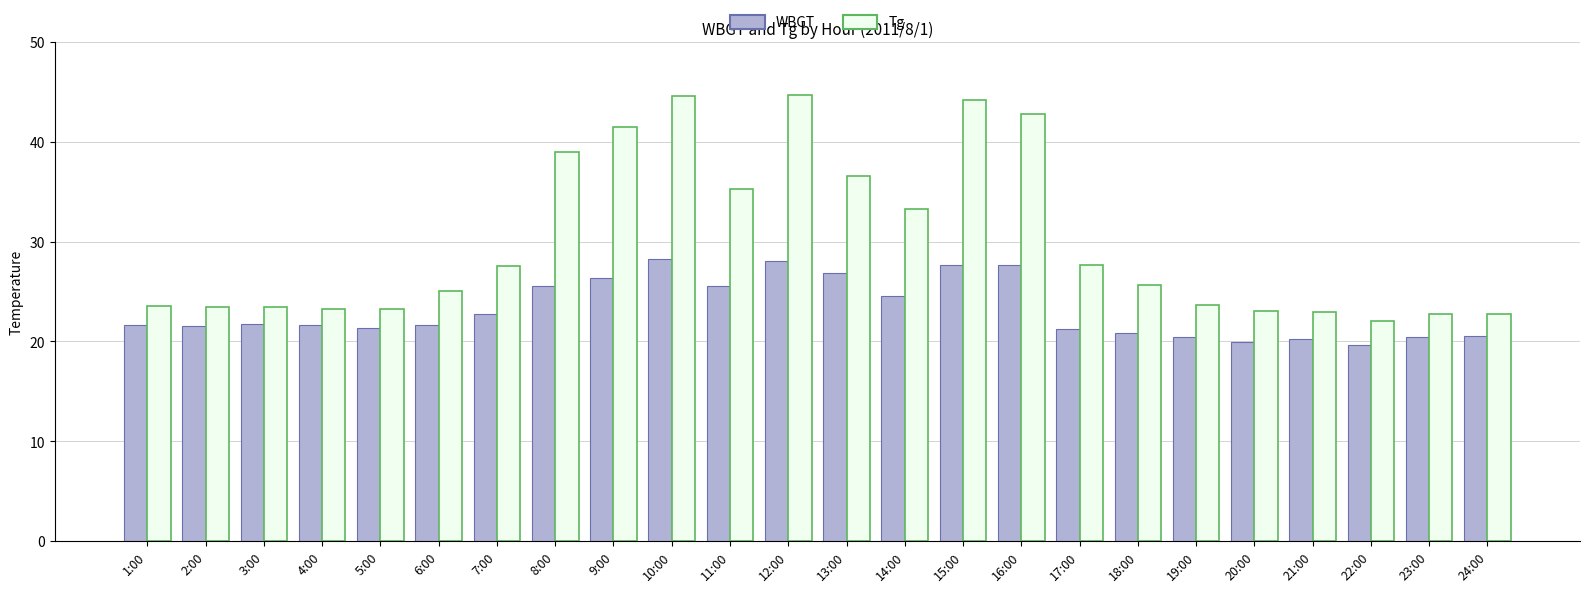

List the series in order of their peak value, highest first.

Tg, WBGT